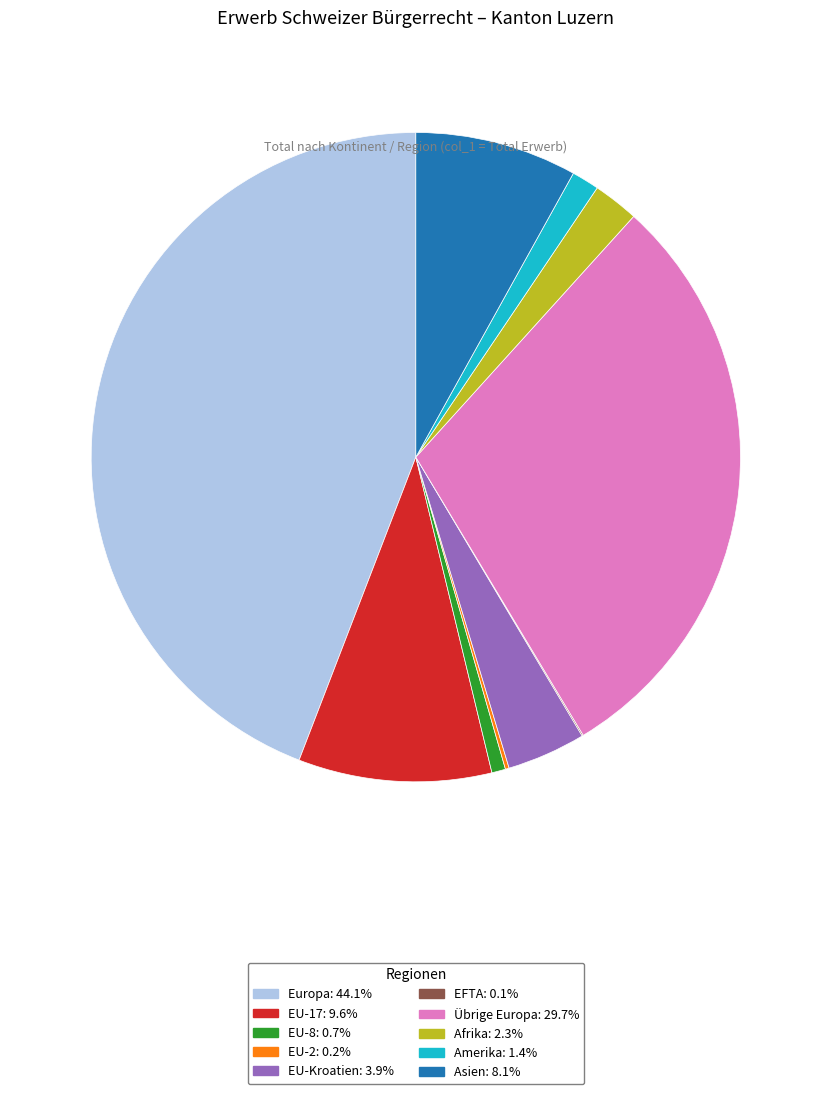

Is there a majority slice in this chart?

No